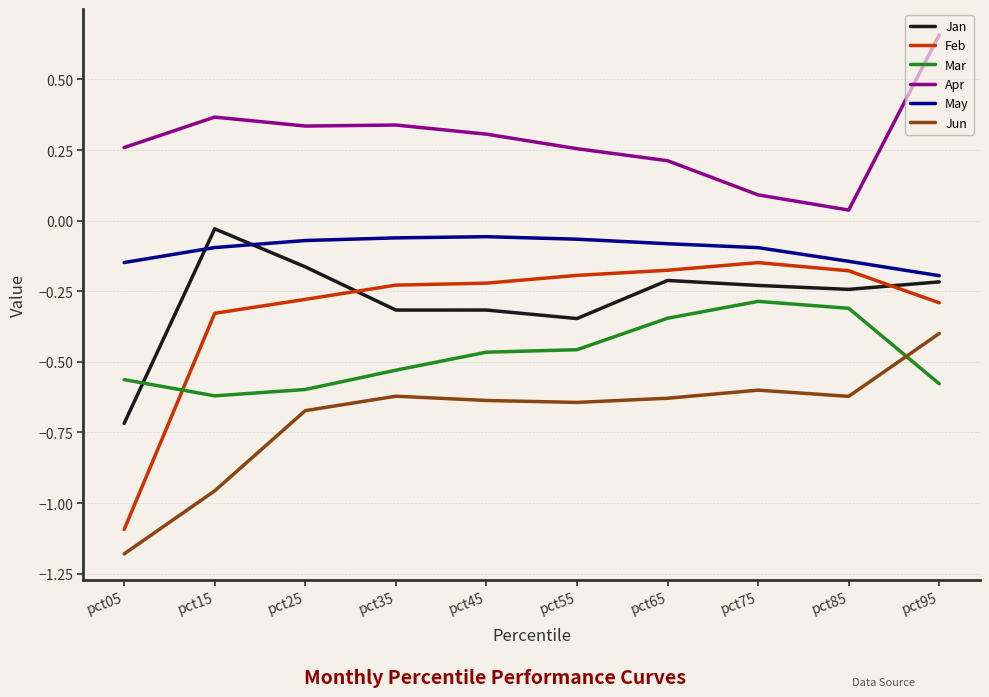

Which category has the lowest value across all series?

pct05